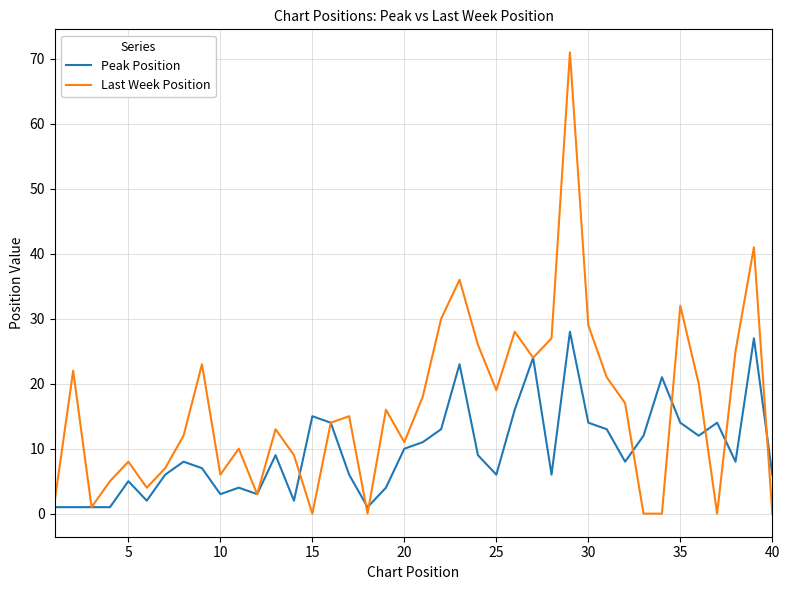

What is the greatest value displayed?

71